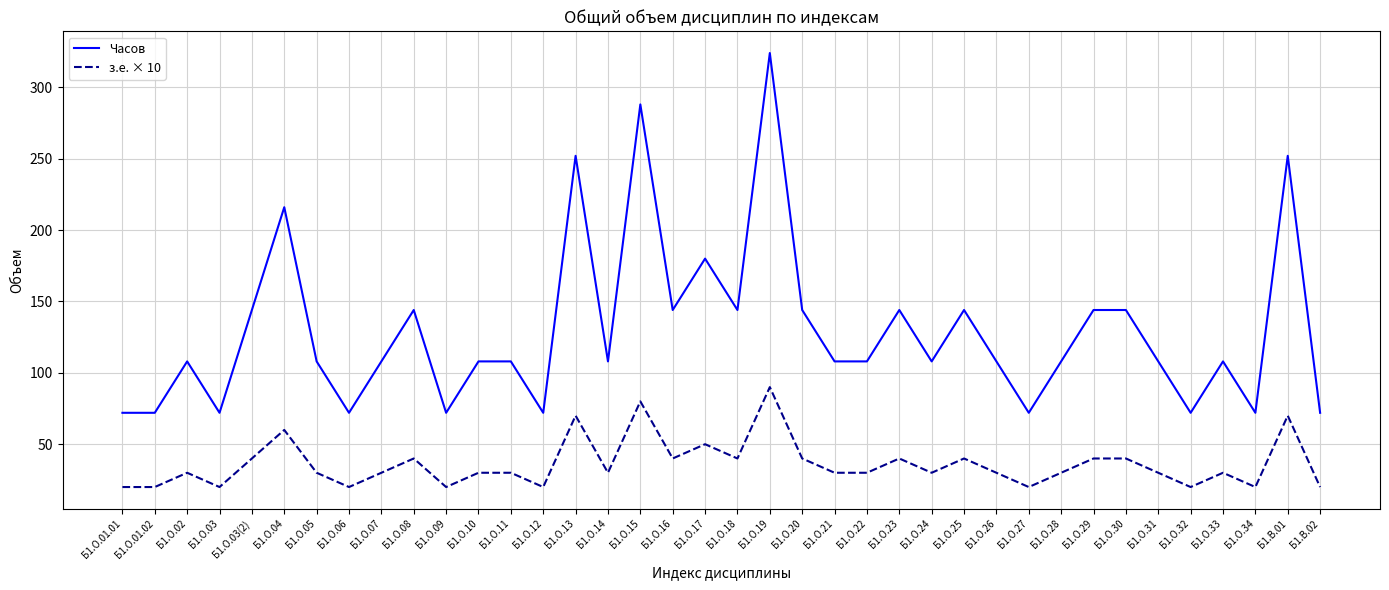

Reading left to right, transcribe all the data shown in this chart.

Часов: 72	72	108	72	144	216	108	72	108	144	72	108	108	72	252	108	288	144	180	144	324	144	108	108	144	108	144	108	72	108	144	144	108	72	108	72	252	72
з.е. × 10: 20	20	30	20	40	60	30	20	30	40	20	30	30	20	70	30	80	40	50	40	90	40	30	30	40	30	40	30	20	30	40	40	30	20	30	20	70	20